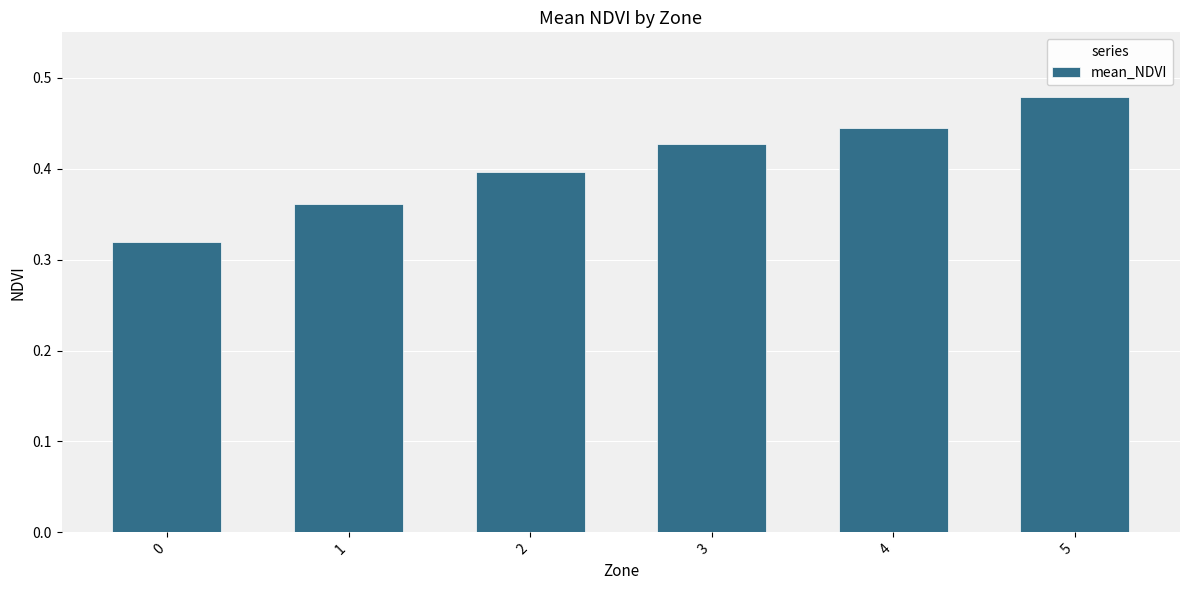

What is the difference between the values at 5 and 3?

0.1